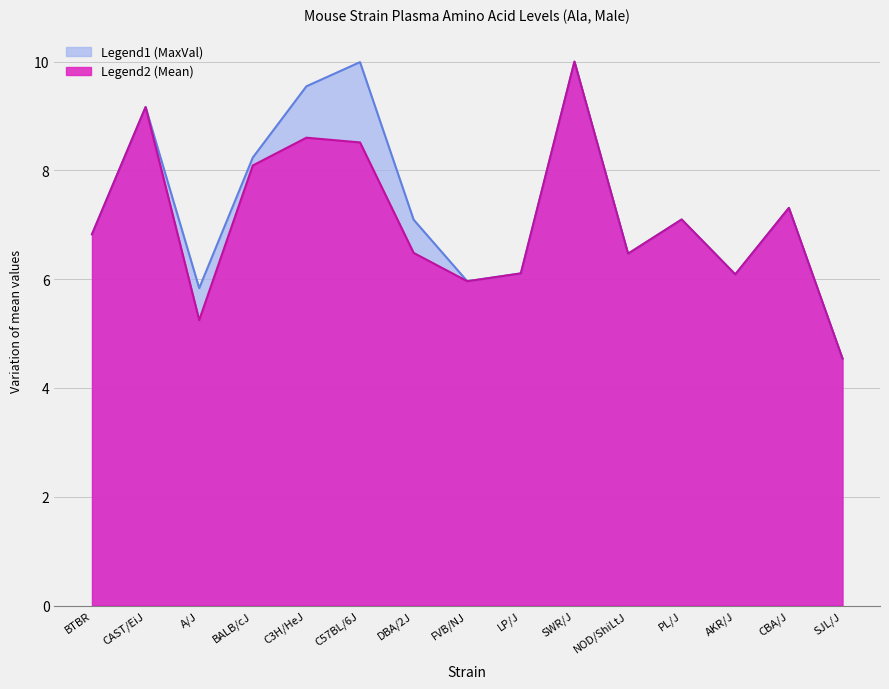

List the series in order of their overall mean, highest first.

MaxVal, Mean